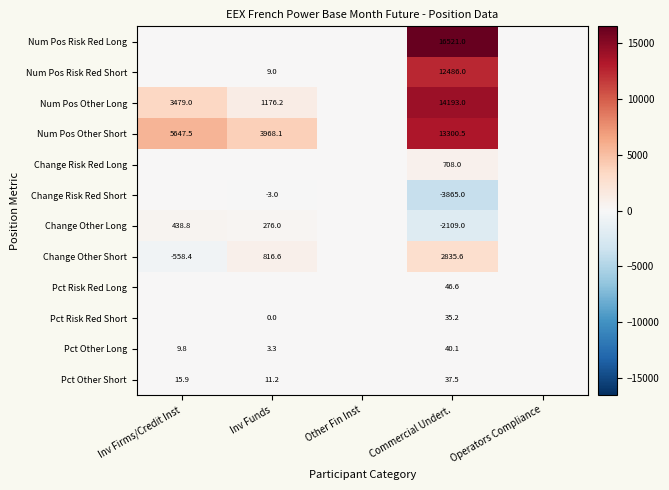

What is the total value across all series at Commercial Undert.?

54229.5